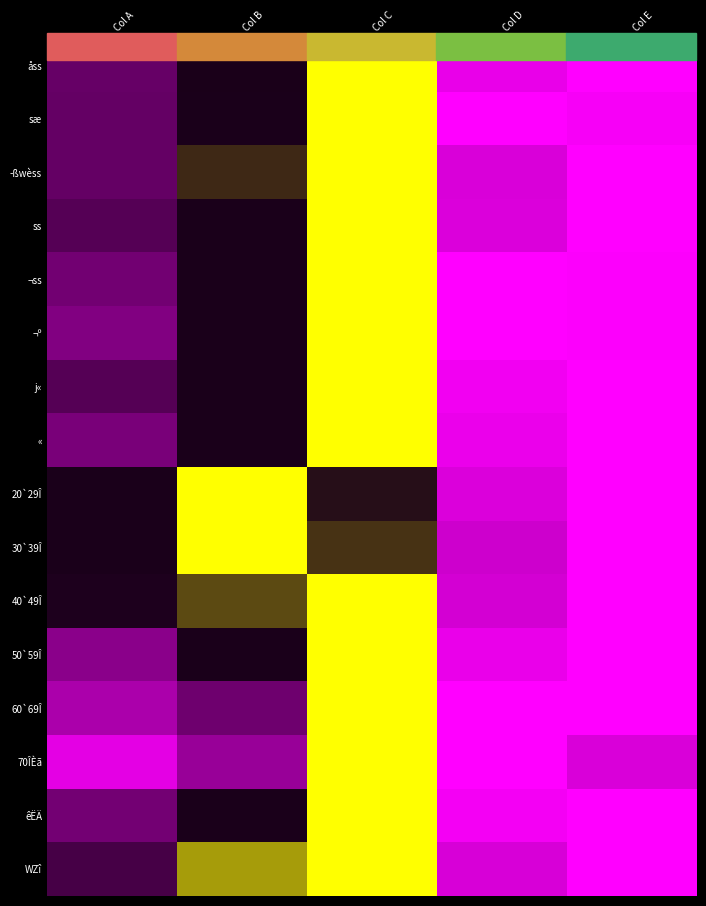

Reading left to right, what are all the values shown in this chart?

åss: Col A=0.2	Col B=0.6	Col C=1.0	Col D=0.0	Col E=0.0
sæ: Col A=0.2	Col B=0.5	Col C=1.0	Col D=0.0	Col E=0.0
­ßwèss: Col A=0.2	Col B=0.7	Col C=1.0	Col D=0.1	Col E=0.0
ss: Col A=0.3	Col B=0.6	Col C=1.0	Col D=0.1	Col E=0.0
¬ss: Col A=0.2	Col B=0.6	Col C=1.0	Col D=0.0	Col E=0.0
¬º: Col A=0.2	Col B=0.5	Col C=1.0	Col D=0.0	Col E=0.0
j«: Col A=0.3	Col B=0.6	Col C=1.0	Col D=0.0	Col E=0.0
«: Col A=0.2	Col B=0.6	Col C=1.0	Col D=0.0	Col E=0.0
20`29Î: Col A=0.4	Col B=1.0	Col C=0.6	Col D=0.1	Col E=0.0
30`39Î: Col A=0.4	Col B=1.0	Col C=0.7	Col D=0.1	Col E=0.0
40`49Î: Col A=0.3	Col B=0.7	Col C=1.0	Col D=0.1	Col E=0.0
50`59Î: Col A=0.2	Col B=0.5	Col C=1.0	Col D=0.0	Col E=0.0
60`69Î: Col A=0.1	Col B=0.2	Col C=1.0	Col D=0.0	Col E=0.0
70ÎÈã: Col A=0.0	Col B=0.2	Col C=1.0	Col D=0.0	Col E=0.1
êËÄ: Col A=0.2	Col B=0.5	Col C=1.0	Col D=0.0	Col E=0.0
WZî: Col A=0.3	Col B=0.8	Col C=1.0	Col D=0.1	Col E=0.0